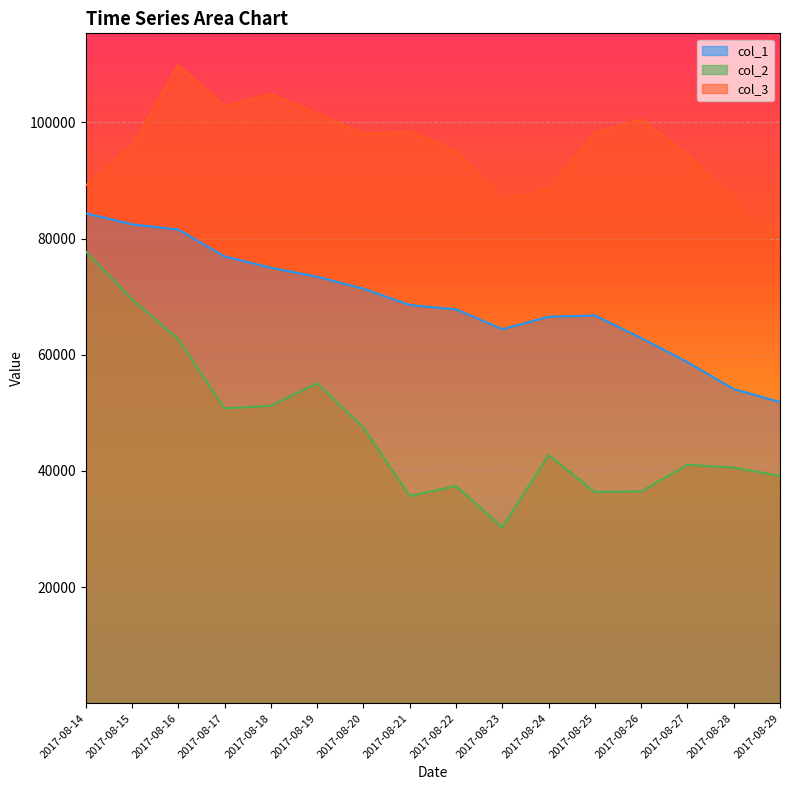

The col_1 series shows 41474 at 2017-08-19. True or false?

False